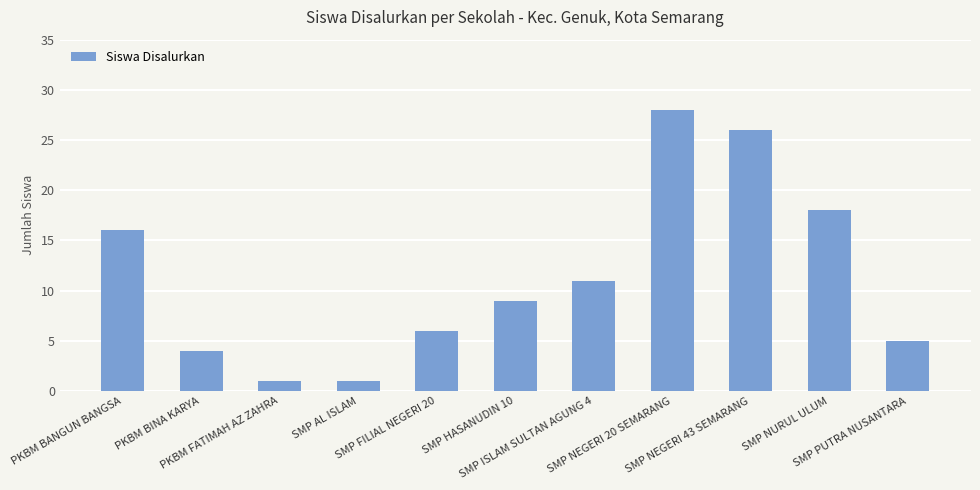

Approximately how many times larger is the value at SMP NEGERI 20 SEMARANG compared to SMP NEGERI 43 SEMARANG?

1.1